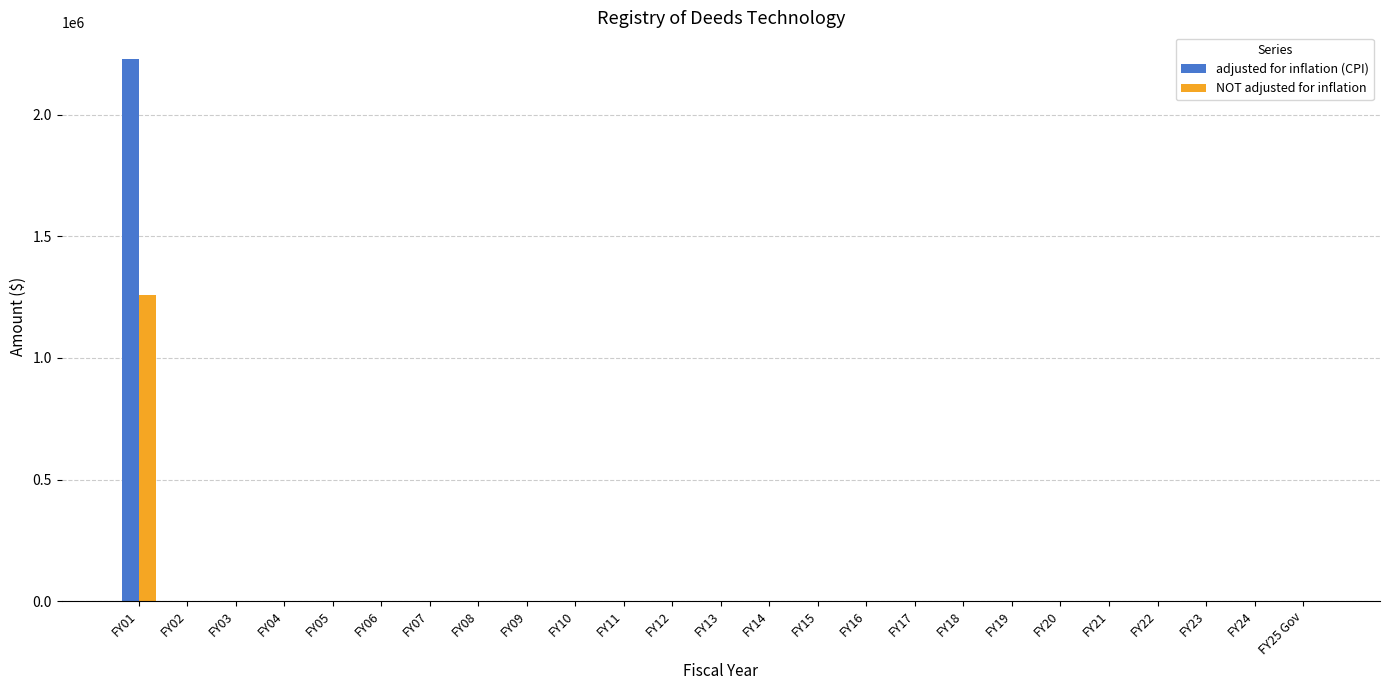

At which category is the sum across all series the highest?

FY01